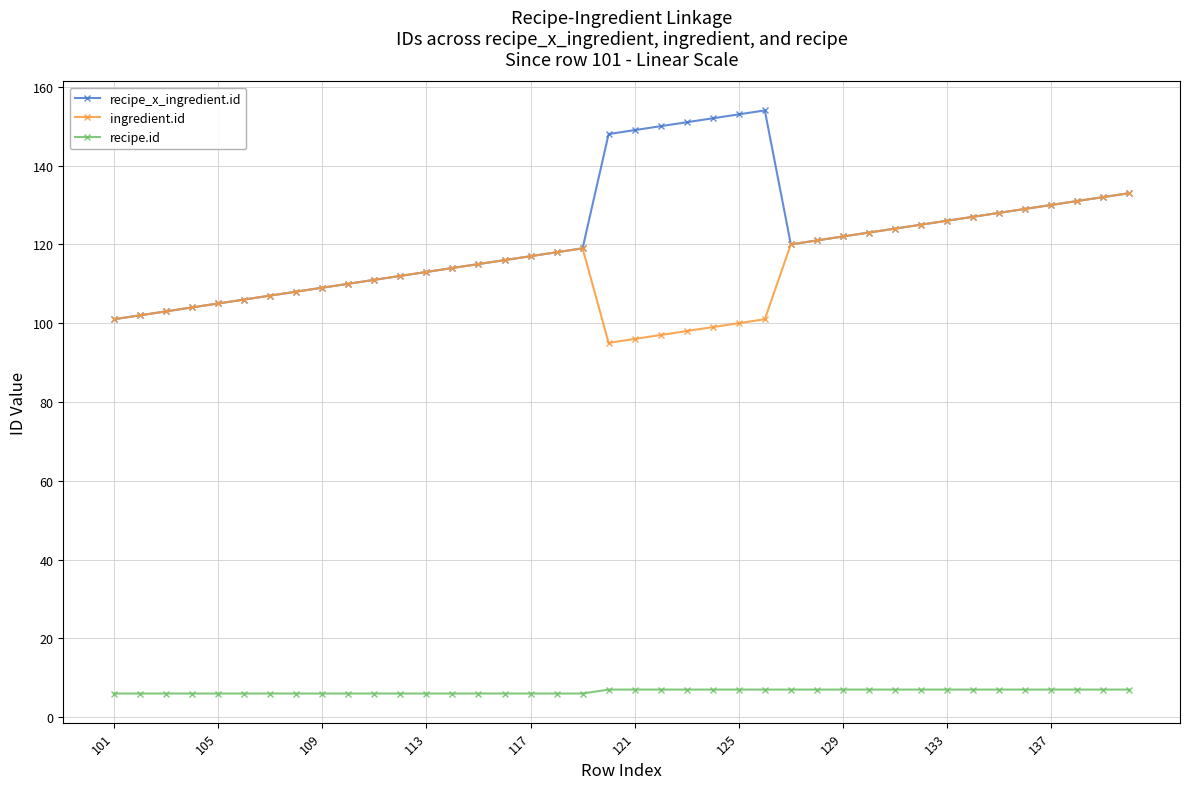

Which series has the largest range (max minus min)?

recipe_x_ingredient.id